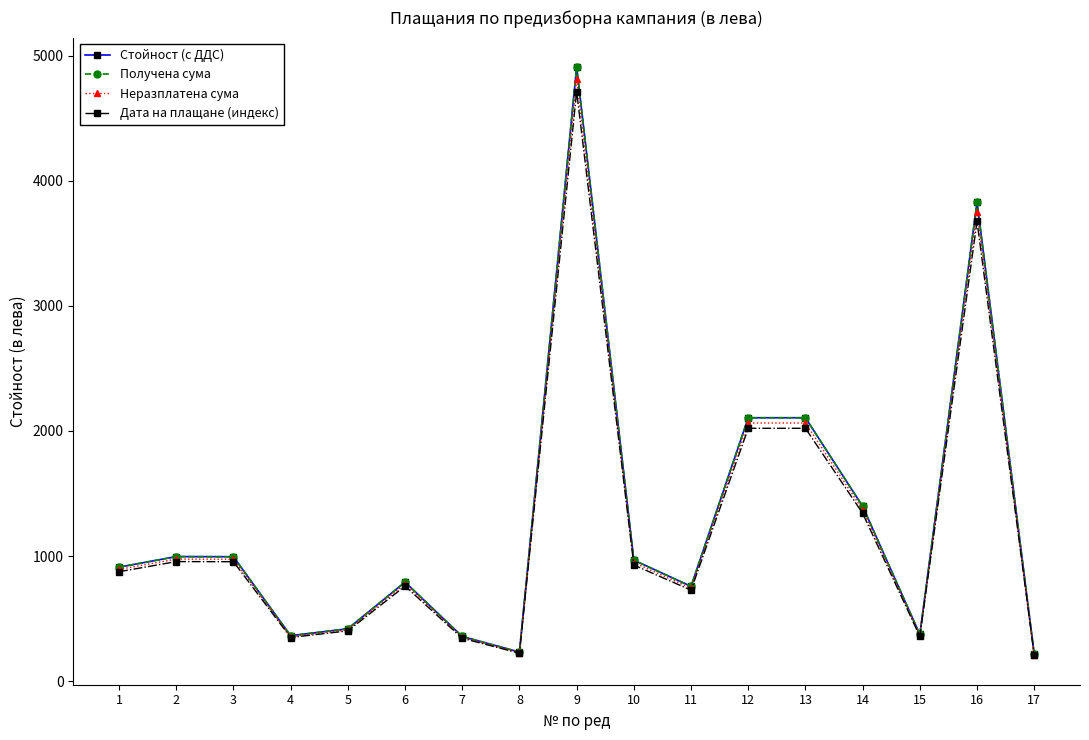

What are all the series names shown in the legend?

Стойност (с ДДС), Получена сума, Неразплатена сума, Дата на плащане (индекс)